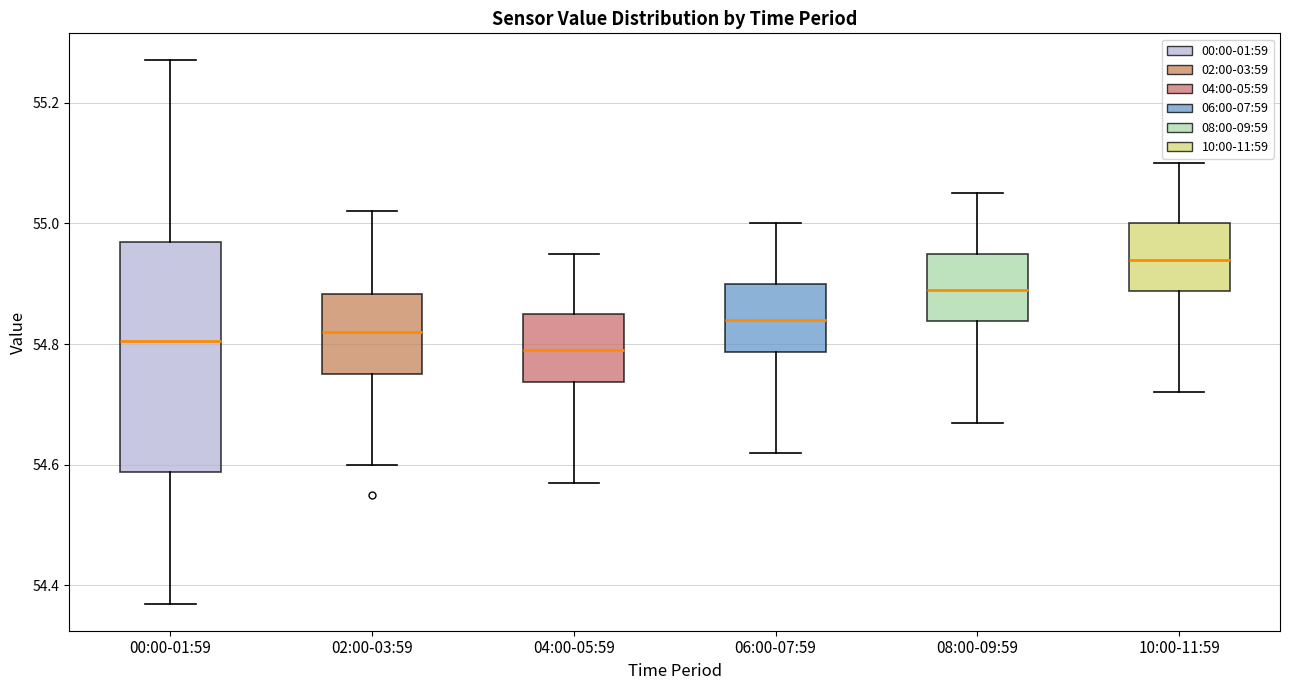

Which box is the tallest, from its lower edge to its upper edge?

00:00-01:59